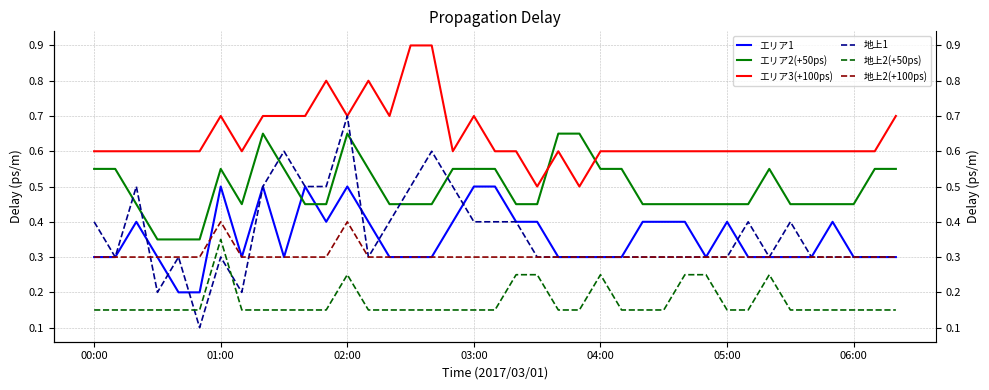

Where is 地上2(+100ps) nearest to the value 0?

00:00